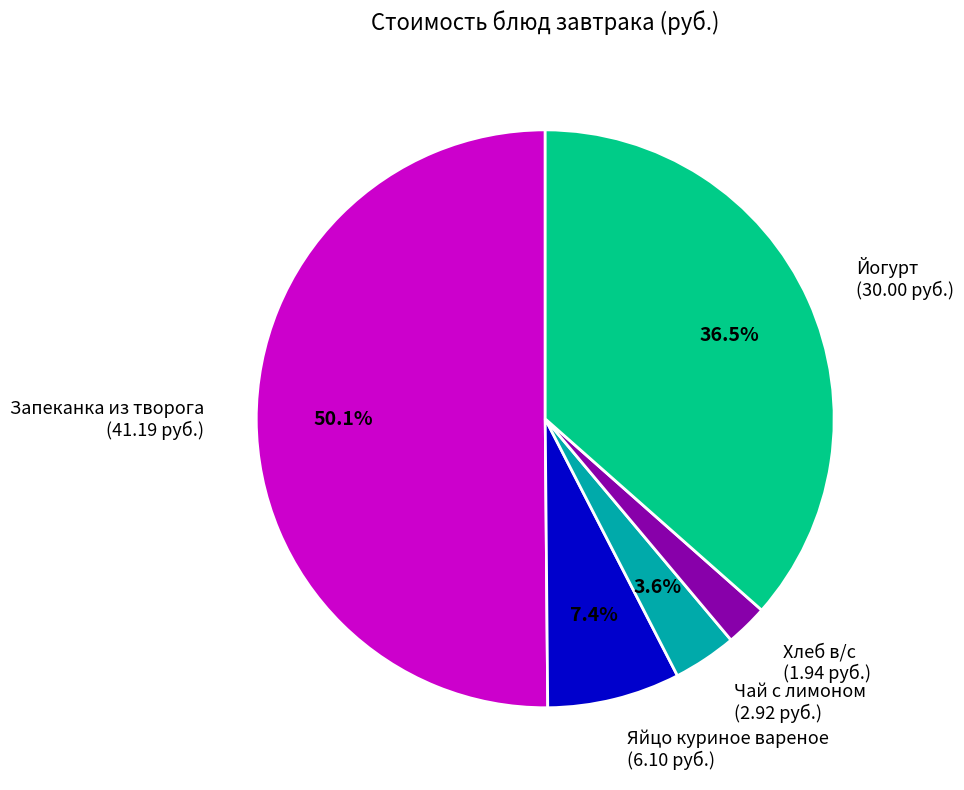

How much of the chart is everything except Яйцо куриное вареное?

92.6%